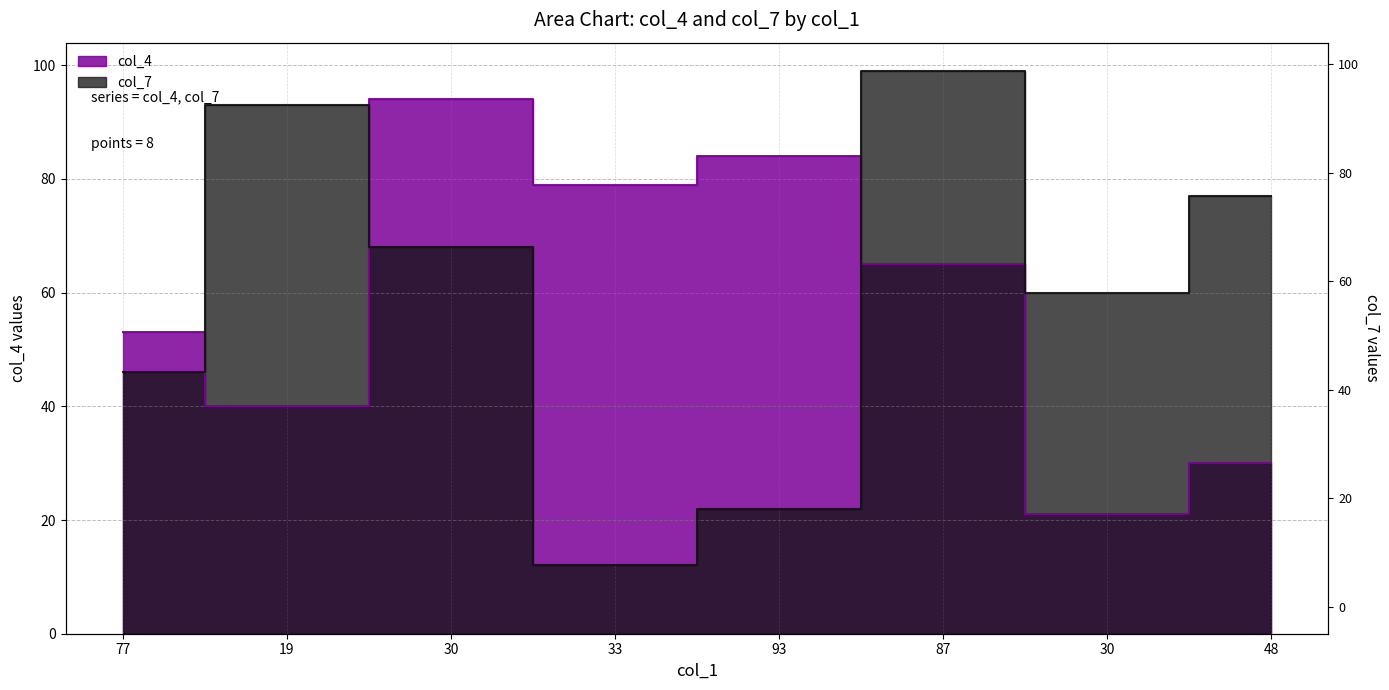

How many intersections are there between col_7 and col_4?

3